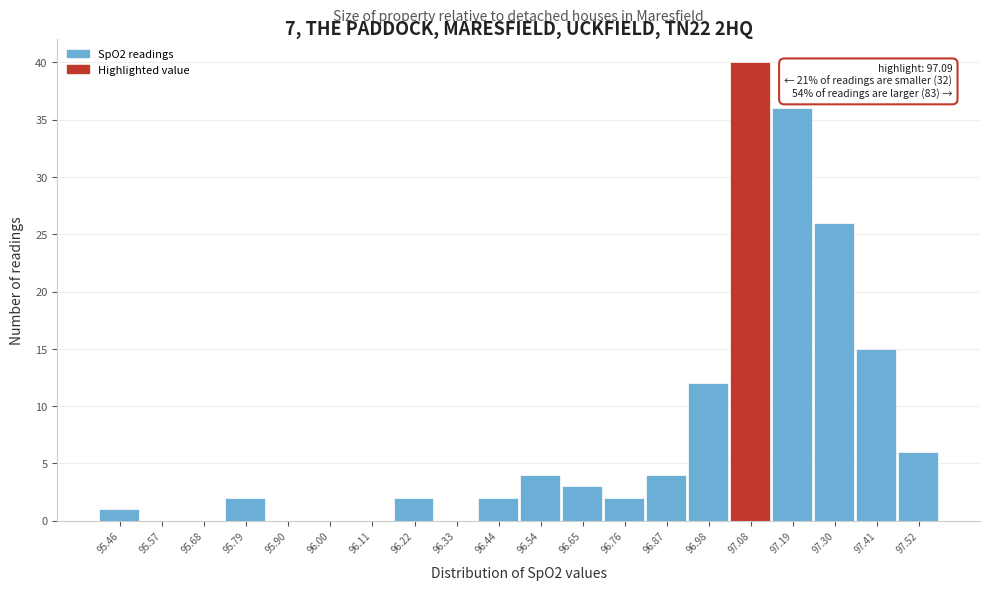

Which range on the x-axis has the tallest bar?

97.030 to 97.138